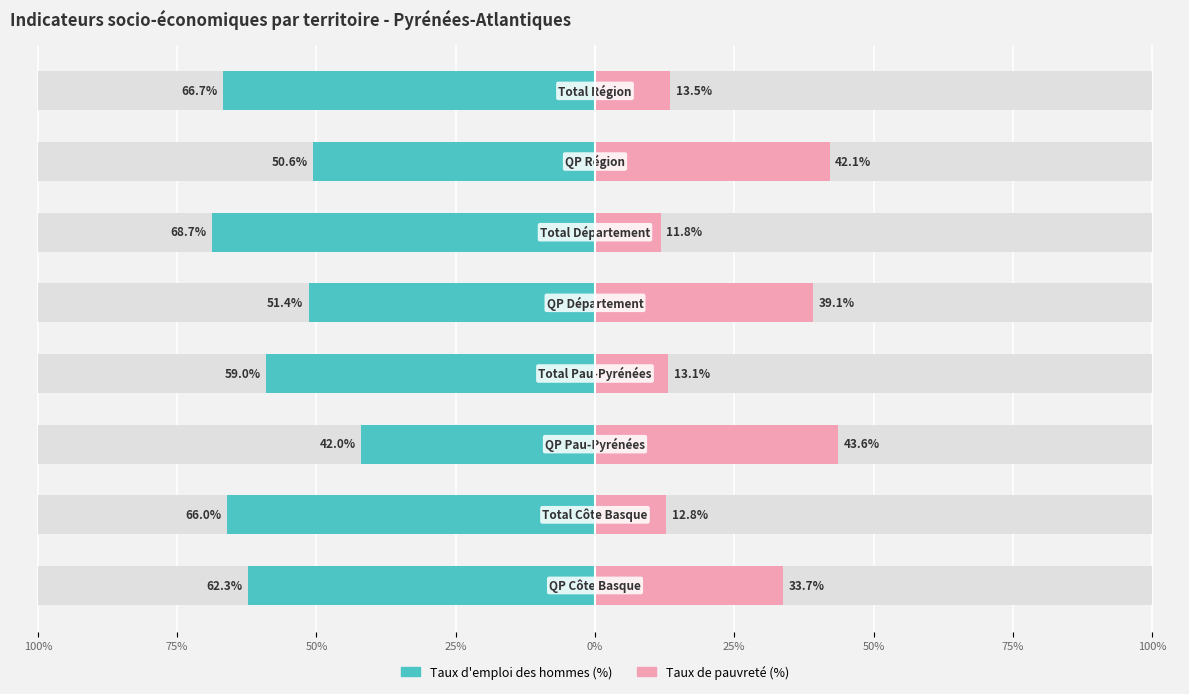

Reading left to right, transcribe all the data shown in this chart.

Taux d'emploi des hommes (%): -62.3	-66.0	-42.0	-59.0	-51.4	-68.7	-50.6	-66.7
Taux de pauvreté (%): 33.7	12.8	43.6	13.1	39.1	11.8	42.1	13.5